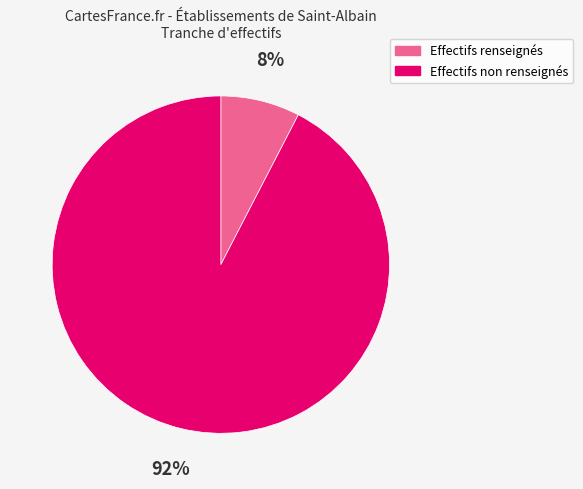

Is there any slice that represents more than half of the pie?

Yes